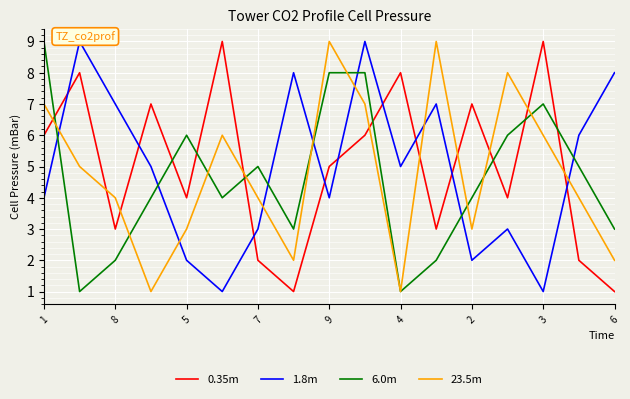

What is the spread (max minus min) of values at 9?

4